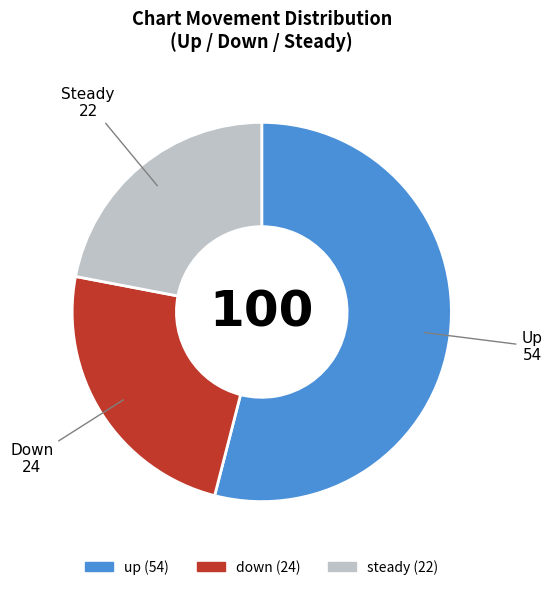

Does any single category account for the majority?

Yes